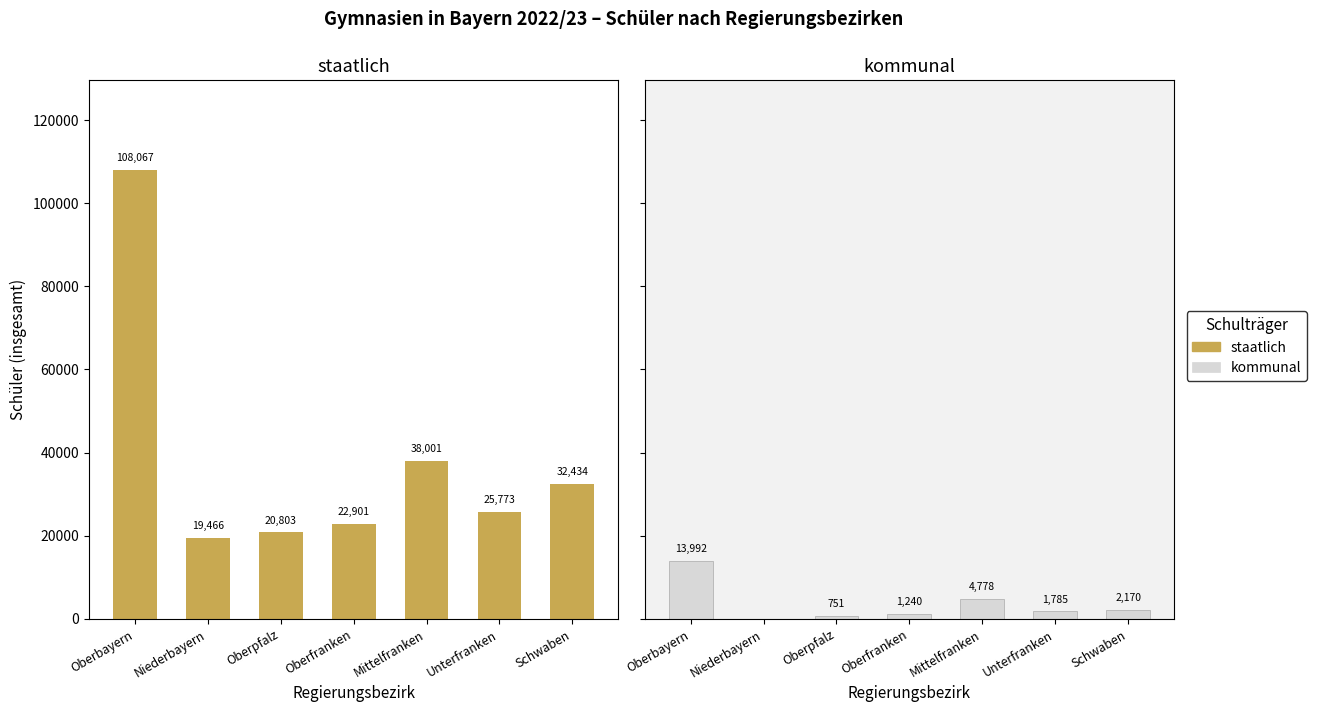

Which category has the highest value across all series?

Oberbayern